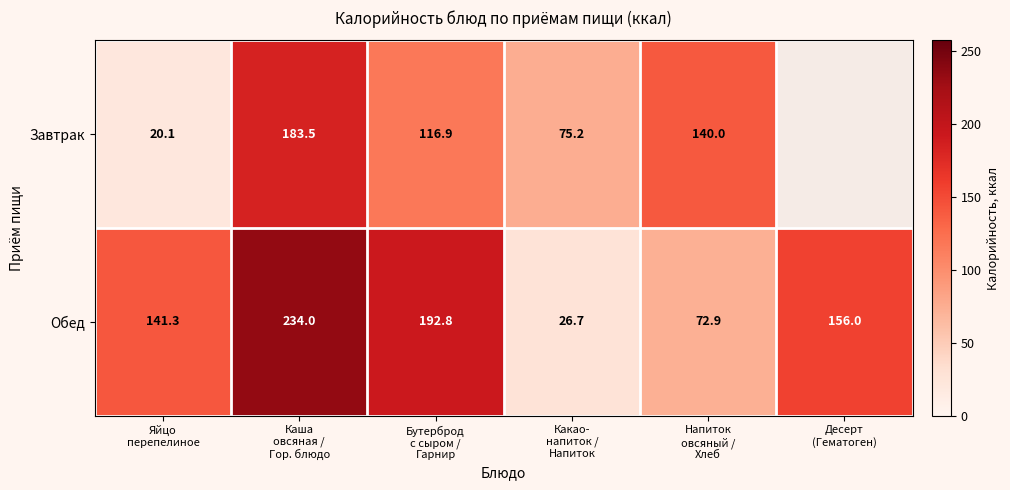

Is it true that Завтрак equals 140.0 at Напиток овсяный / Хлеб?

True